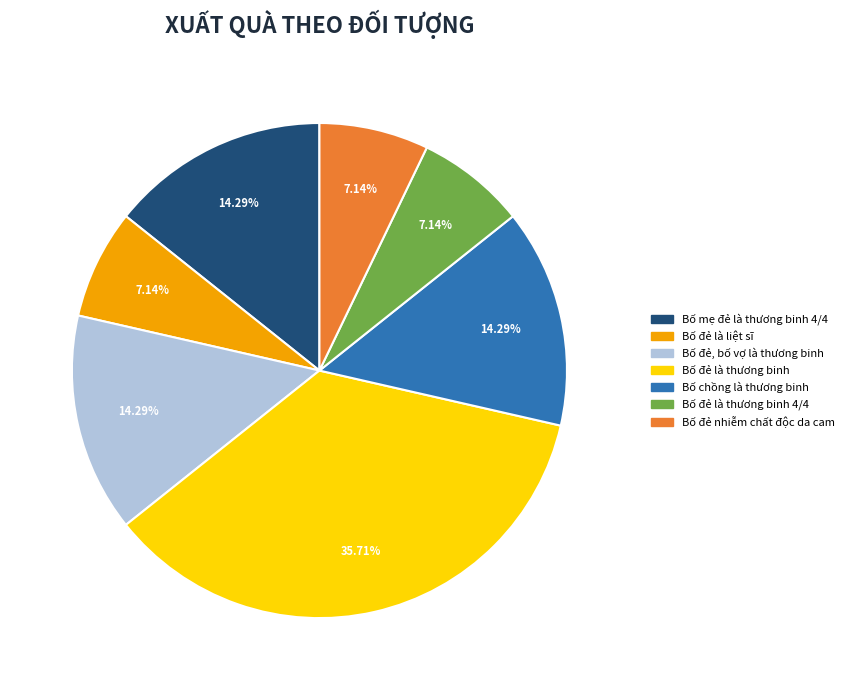

To the nearest percent, what portion does Bố đẻ là liệt sĩ represent?

7%